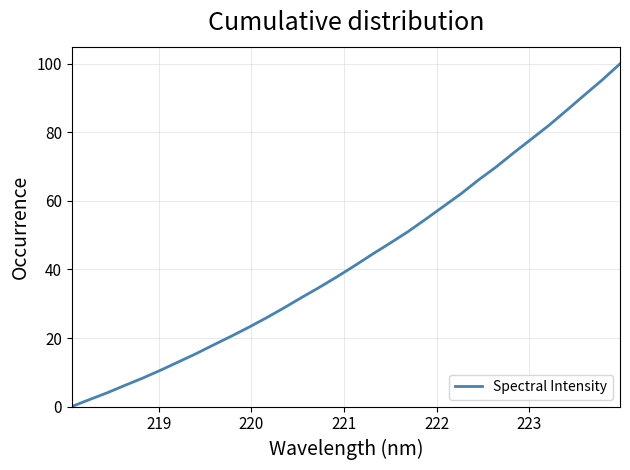

What is the difference between the second highest and second lowest values?

93.3